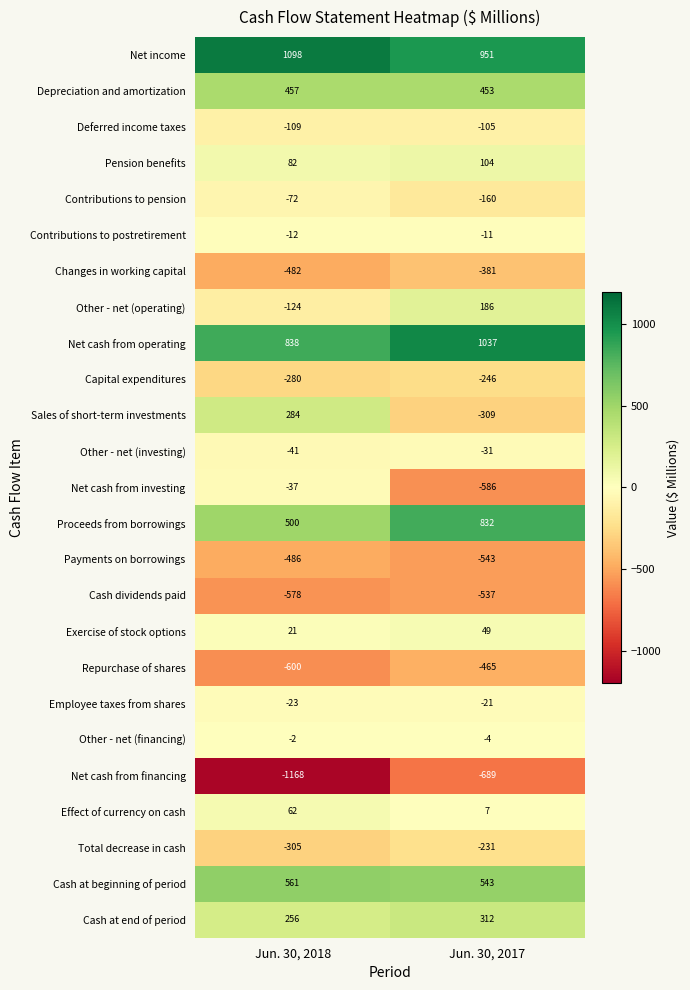

What is the highest value of the Pension benefits series?

104